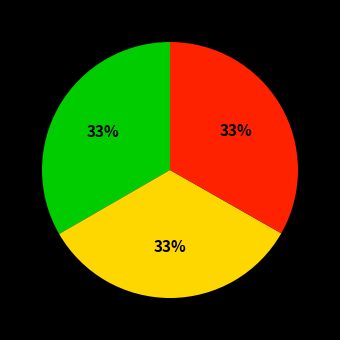

How many segments does this pie chart have?

3